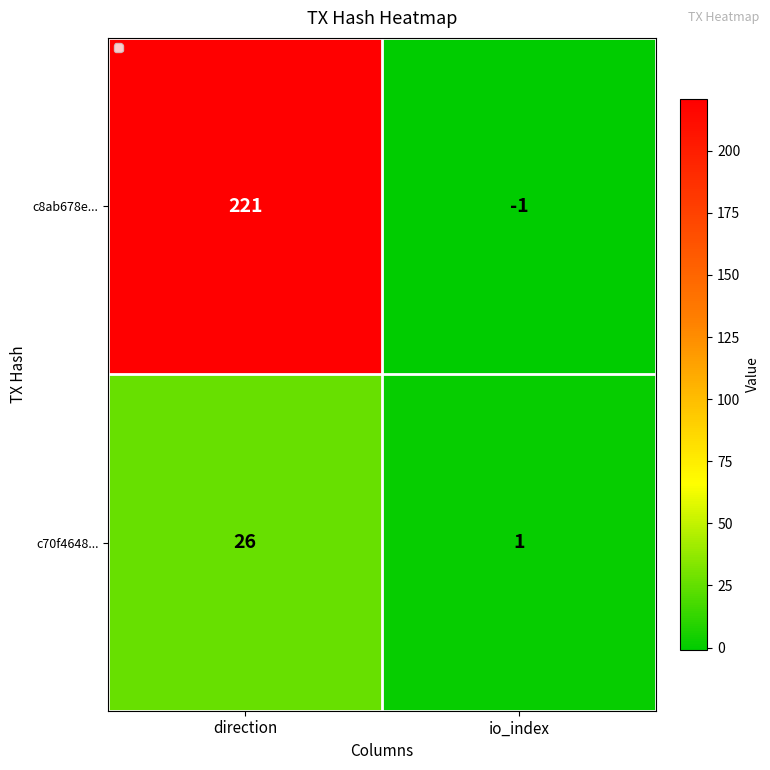

At io_index, list the series in order from largest to smallest.

c70f4648..., c8ab678e...